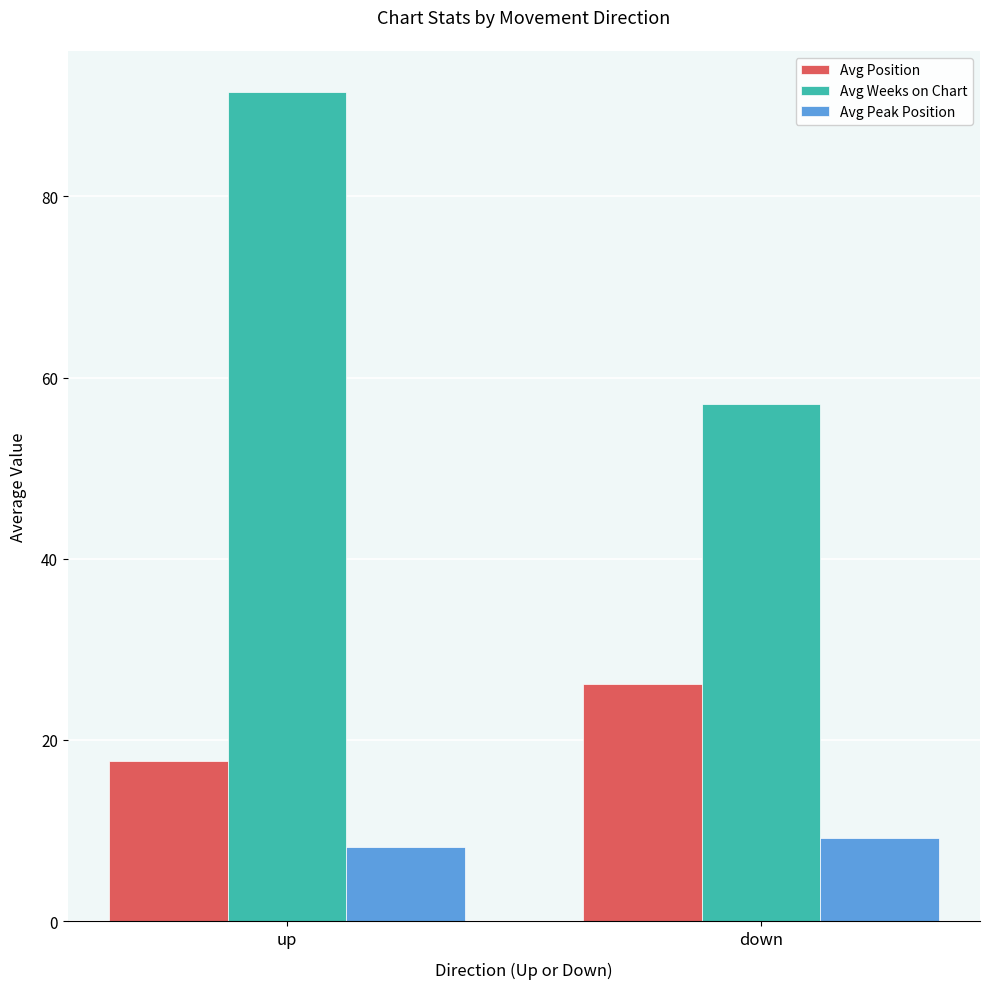

Which series has the largest range (max minus min)?

Avg Weeks on Chart